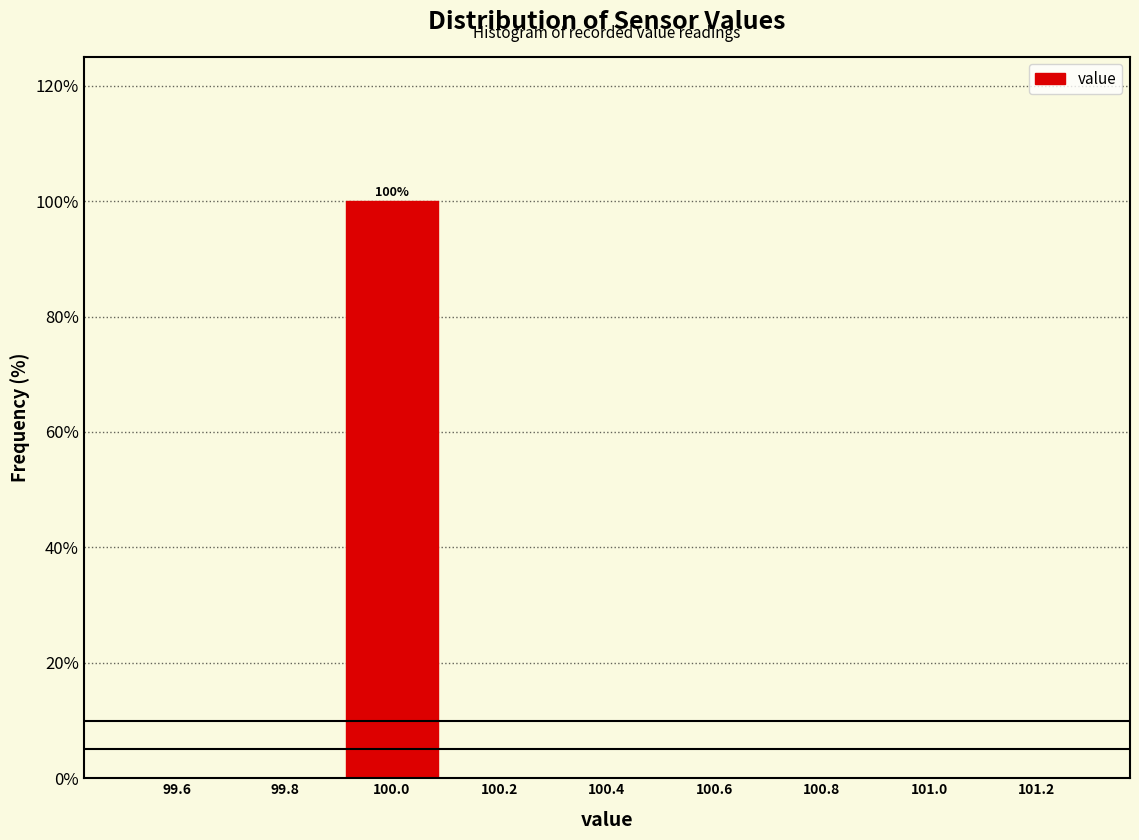

Over which range of the x-axis is the bar tallest?

99.9 to 100.1